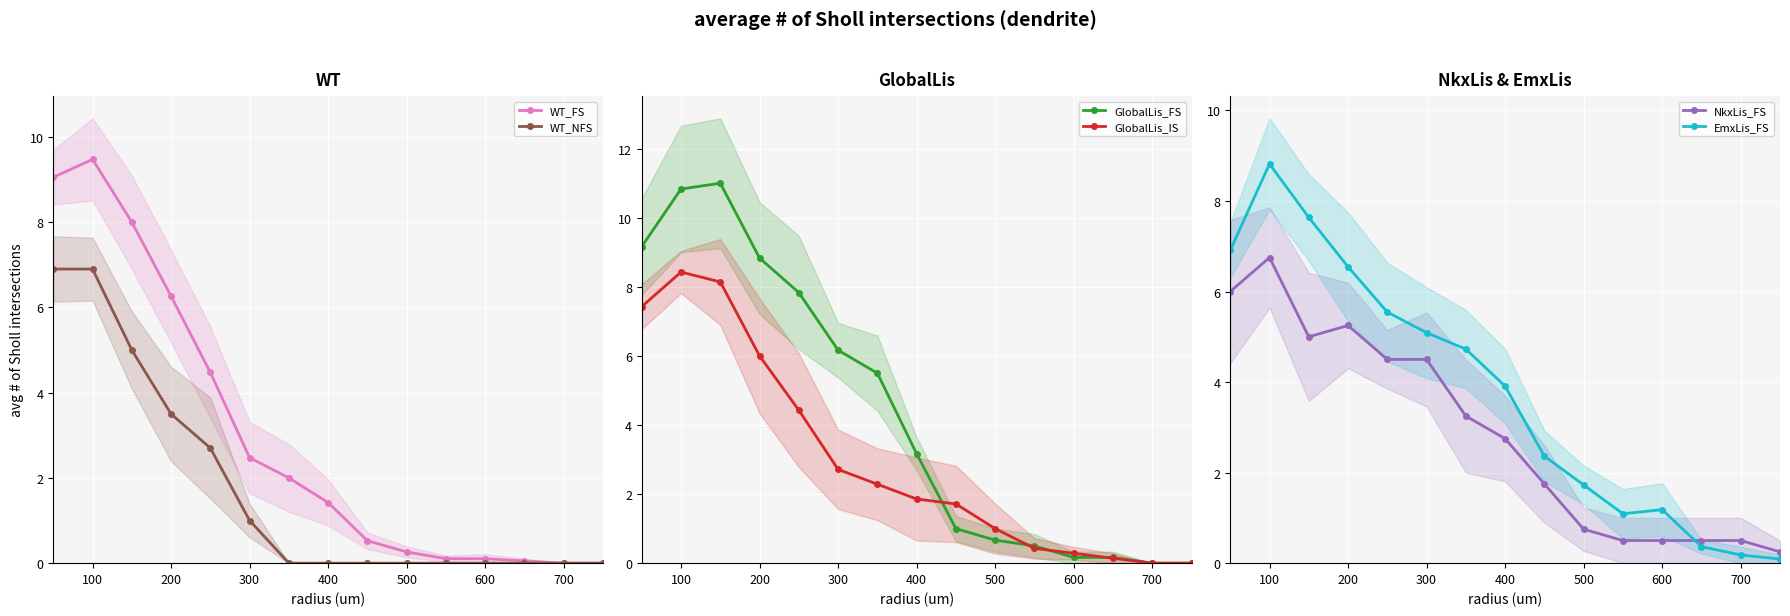

How many lines are shown in the chart?

6